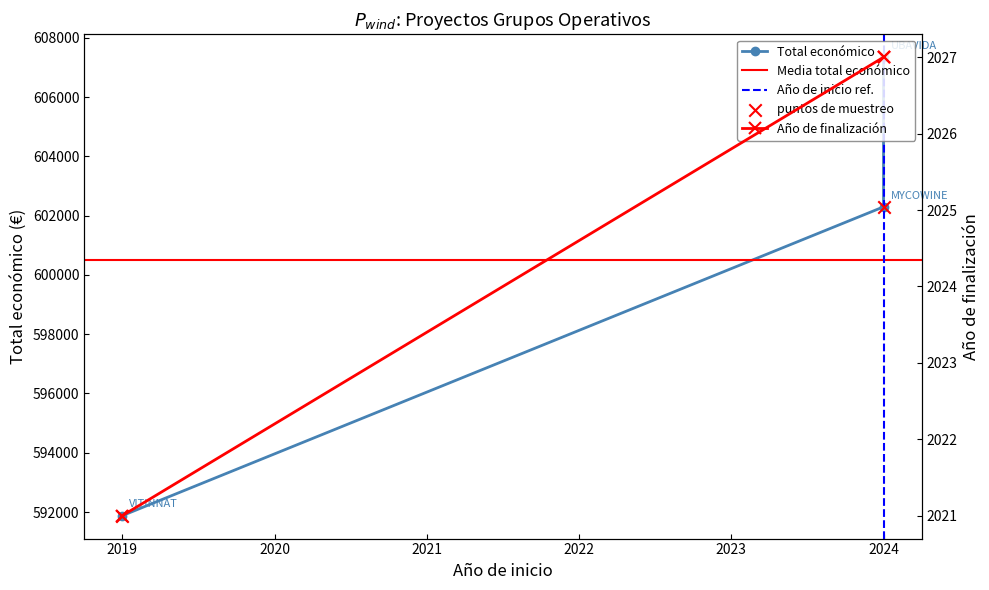

Which series contains the lowest Y value?

Año de finalización